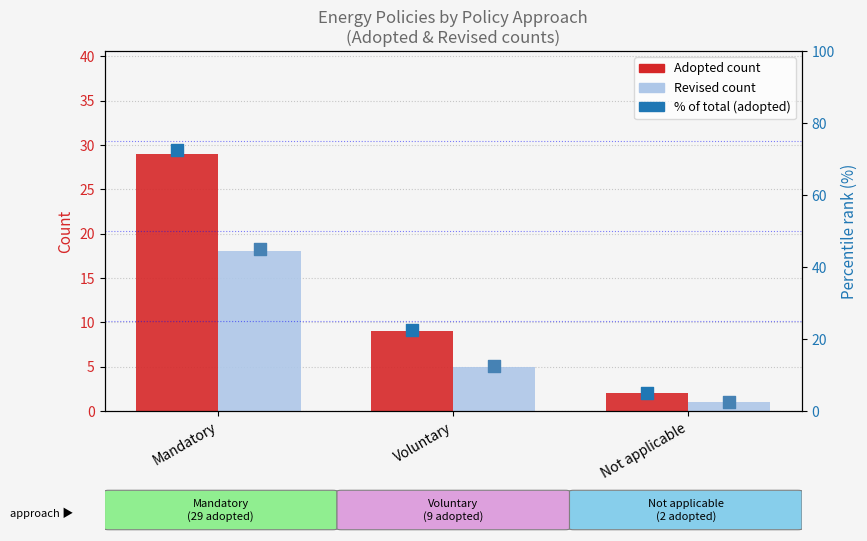

Which series contains the highest Y value?

% of total (adopted)